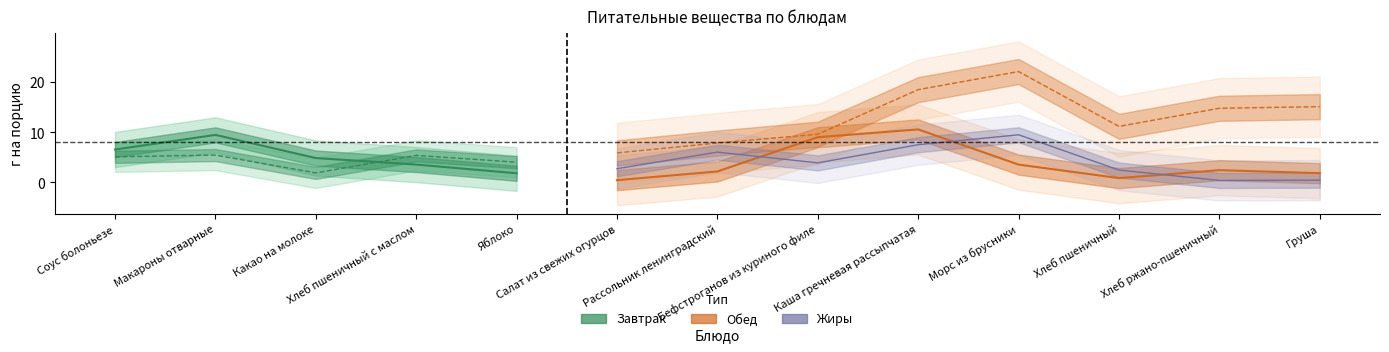

What value does the Жиры series have at Макароны отварные?

0.7